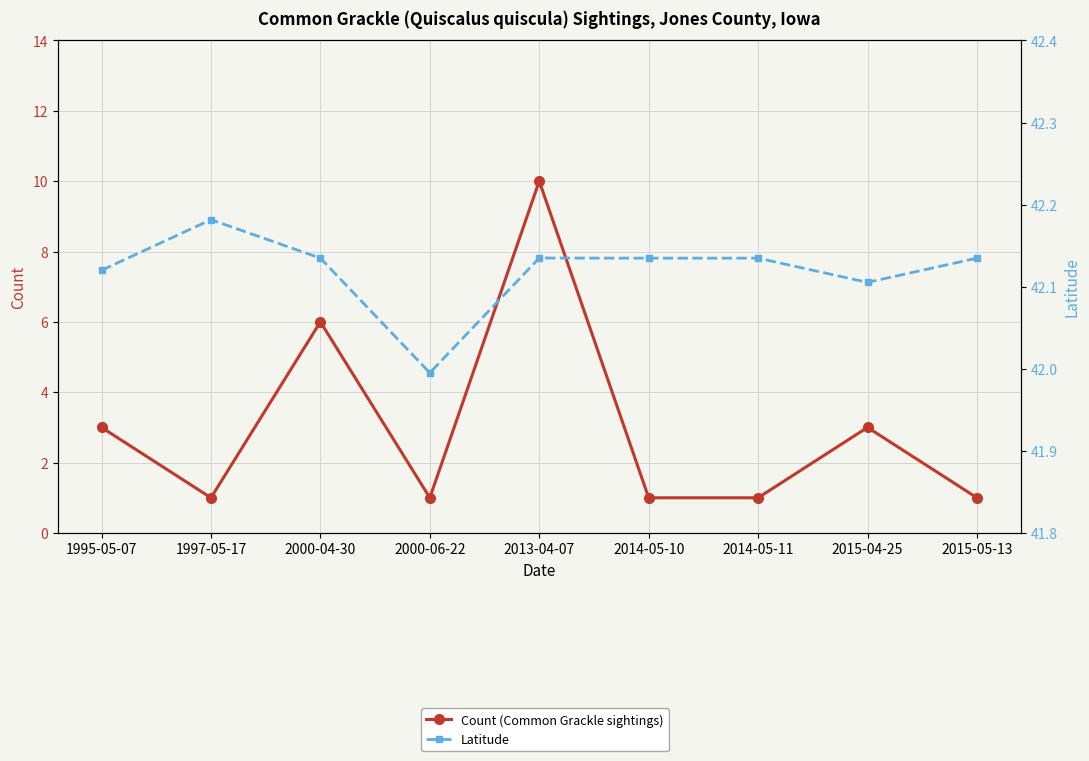

What is the approximate value of Count (Common Grackle sightings) at 2000-04-30?

6.0